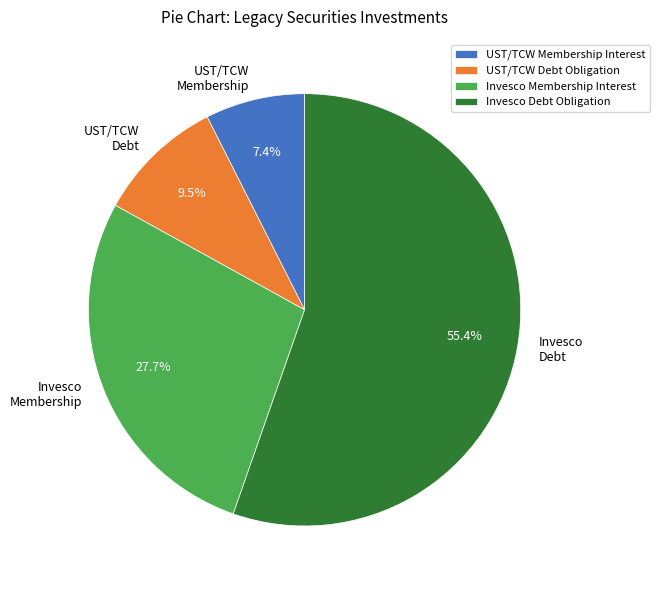

What is the ratio of the value at Invesco Membership Interest to the value at Invesco Debt Obligation?

0.5